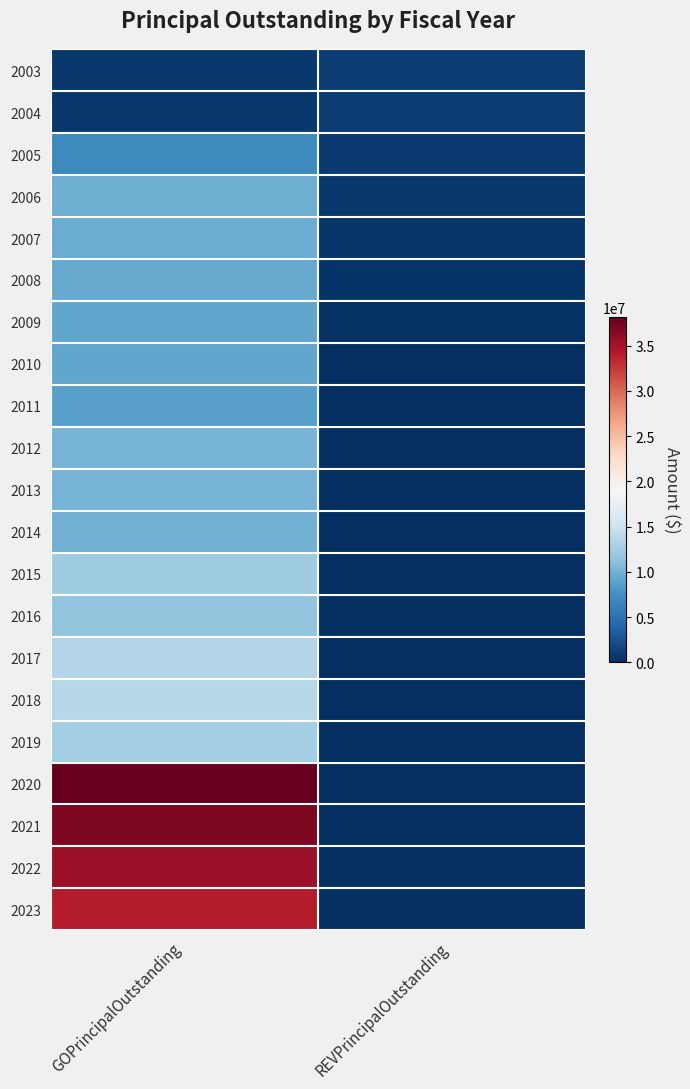

At which category is the sum across all series the highest?

GOPrincipalOutstanding